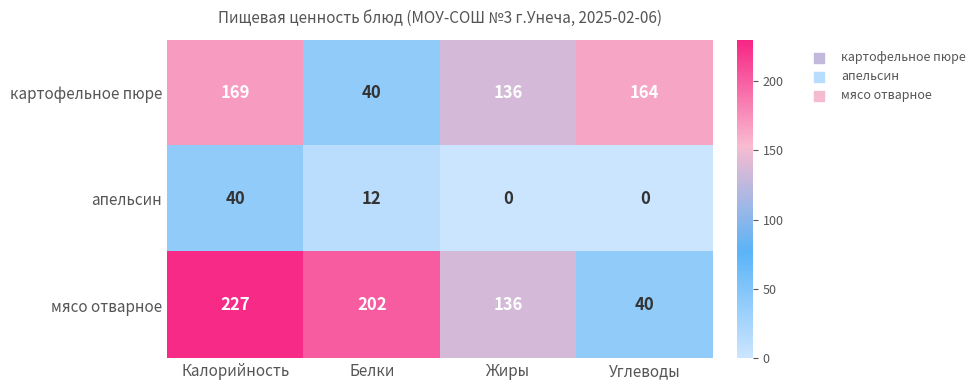

At Калорийность, list the series in order from largest to smallest.

мясо отварное, картофельное пюре, апельсин